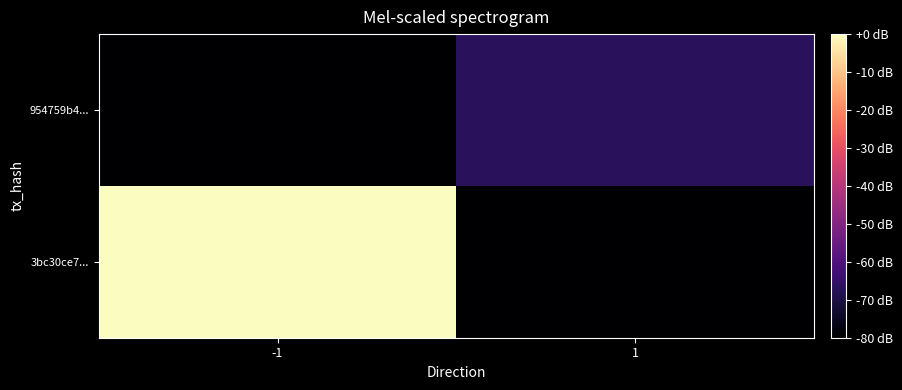

Rank the series at -1 from lowest to highest value.

954759b4..., 3bc30ce7...